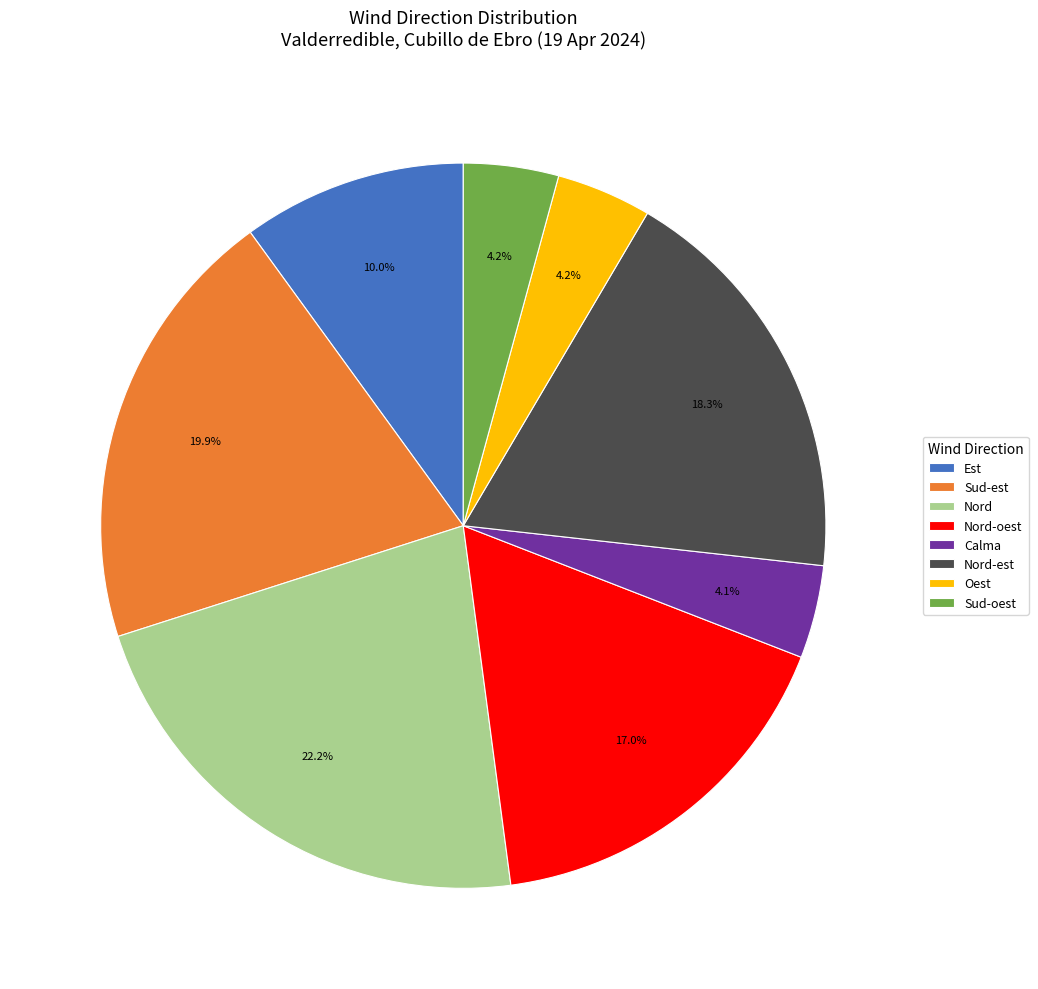

What is the total percentage of Oest and Nord-oest?

21.2%